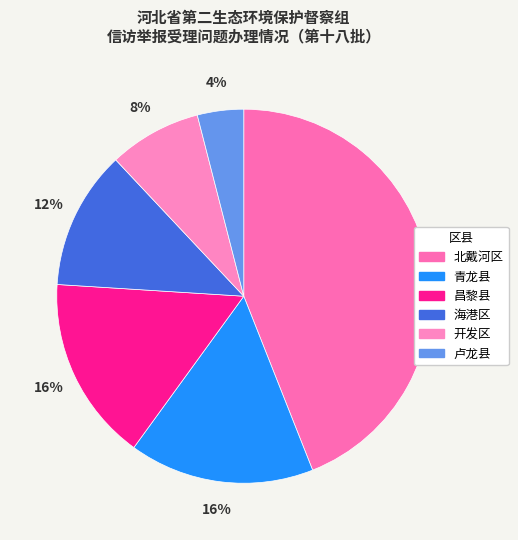

True or false: 开发区 accounts for 8% of the total.

True